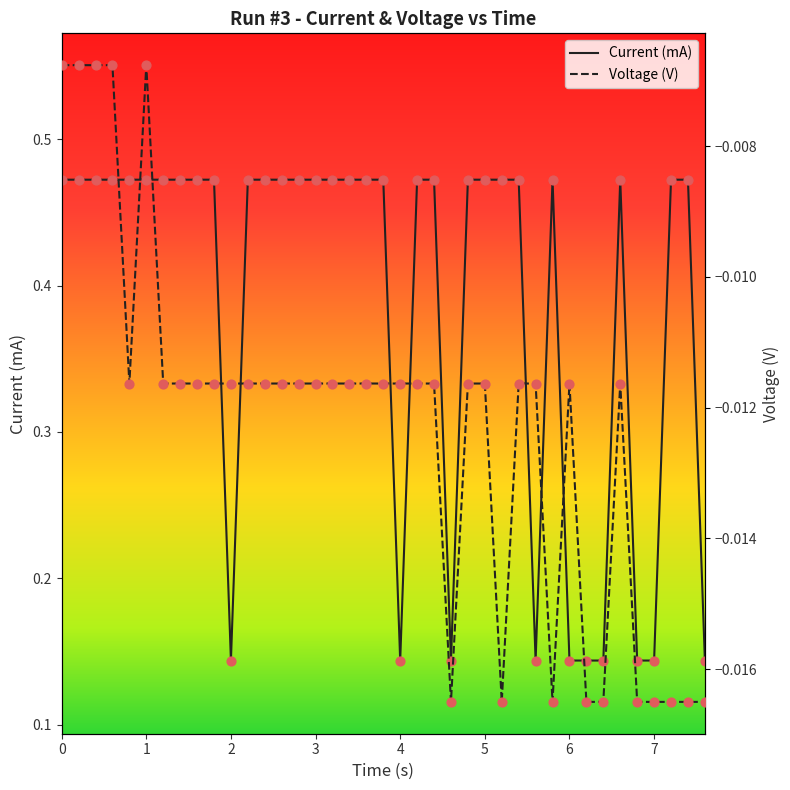

Which series has the largest Y range (max minus min)?

Current (mA)